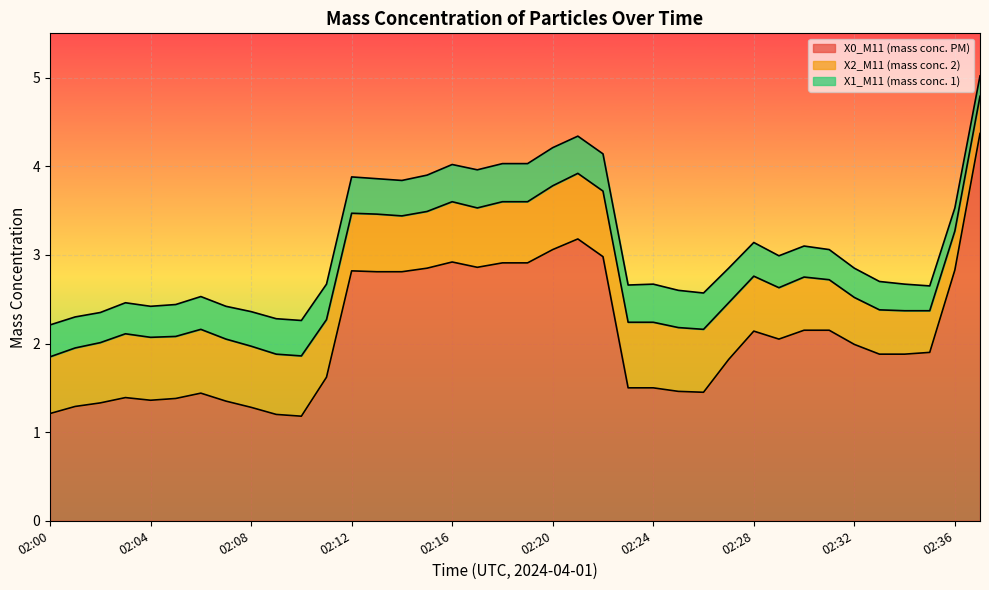

Reading right to left, transcribe all the data shown in this chart.

X0_M11 (mass conc. PM): 02:37=4.4	02:36=2.8	02:35=1.9	02:34=1.9	02:33=1.9	02:32=2.0	02:31=2.1	02:30=2.1	02:29=2.0	02:28=2.1	02:27=1.8	02:26=1.4	02:25=1.5	02:24=1.5	02:23=1.5	02:22=3.0	02:21=3.2	02:20=3.1	02:19=2.9	02:18=2.9	02:17=2.9	02:16=2.9	02:15=2.9	02:14=2.8	02:13=2.8	02:12=2.8	02:11=1.6	02:10=1.2	02:09=1.2	02:08=1.3	02:07=1.4	02:06=1.4	02:05=1.4	02:04=1.4	02:03=1.4	02:02=1.3	02:01=1.3	02:00=1.2
X2_M11 (mass conc. 2): 02:37=0.4	02:36=0.4	02:35=0.5	02:34=0.5	02:33=0.5	02:32=0.5	02:31=0.6	02:30=0.6	02:29=0.6	02:28=0.6	02:27=0.6	02:26=0.7	02:25=0.7	02:24=0.7	02:23=0.7	02:22=0.7	02:21=0.7	02:20=0.7	02:19=0.7	02:18=0.7	02:17=0.7	02:16=0.7	02:15=0.6	02:14=0.6	02:13=0.7	02:12=0.7	02:11=0.7	02:10=0.7	02:09=0.7	02:08=0.7	02:07=0.7	02:06=0.7	02:05=0.7	02:04=0.7	02:03=0.7	02:02=0.7	02:01=0.7	02:00=0.6
X1_M11 (mass conc. 1): 02:37=0.2	02:36=0.3	02:35=0.3	02:34=0.3	02:33=0.3	02:32=0.3	02:31=0.3	02:30=0.3	02:29=0.4	02:28=0.4	02:27=0.4	02:26=0.4	02:25=0.4	02:24=0.4	02:23=0.4	02:22=0.4	02:21=0.4	02:20=0.4	02:19=0.4	02:18=0.4	02:17=0.4	02:16=0.4	02:15=0.4	02:14=0.4	02:13=0.4	02:12=0.4	02:11=0.4	02:10=0.4	02:09=0.4	02:08=0.4	02:07=0.4	02:06=0.4	02:05=0.4	02:04=0.3	02:03=0.3	02:02=0.3	02:01=0.3	02:00=0.4